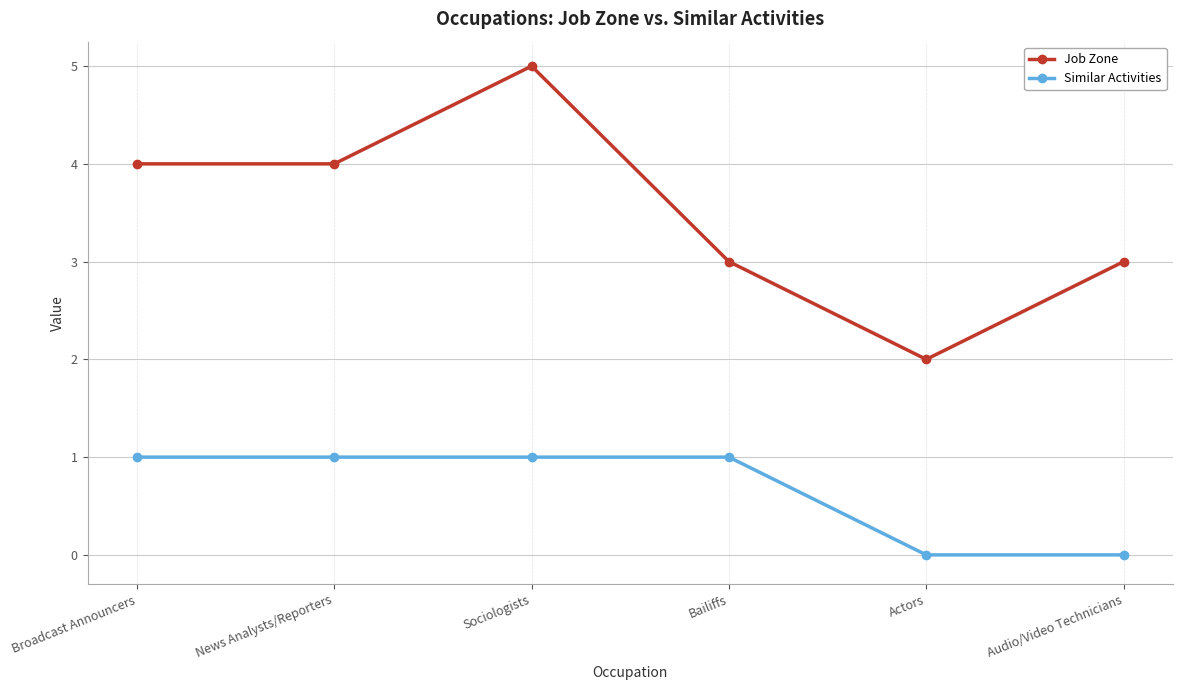

How many data points in Similar Activities are less than 1?

2